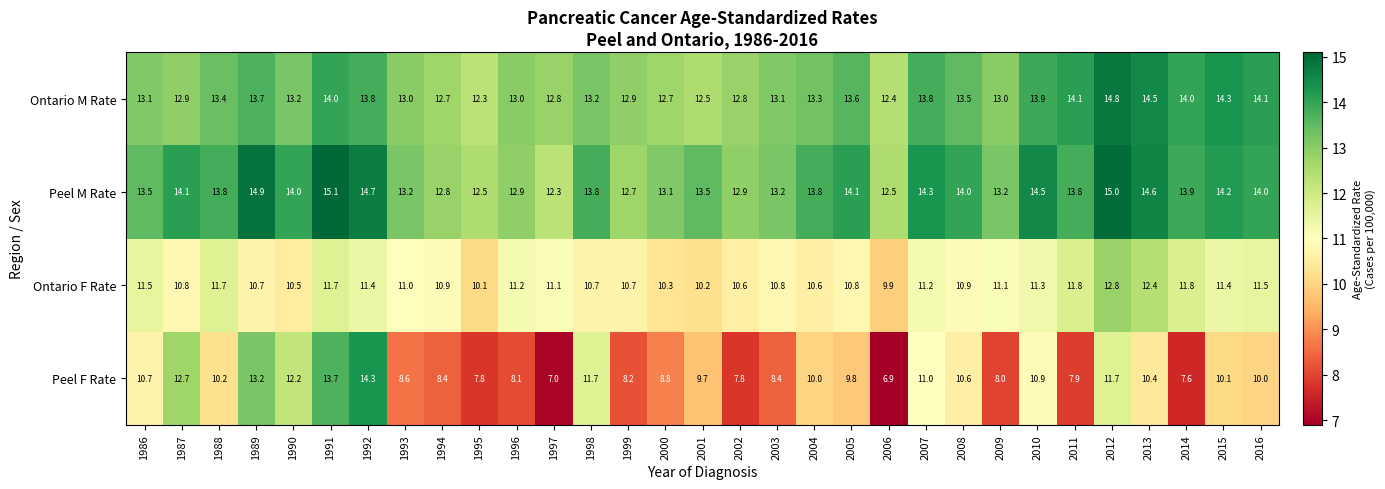

Where does the Peel F Rate series first go above 10?

1986